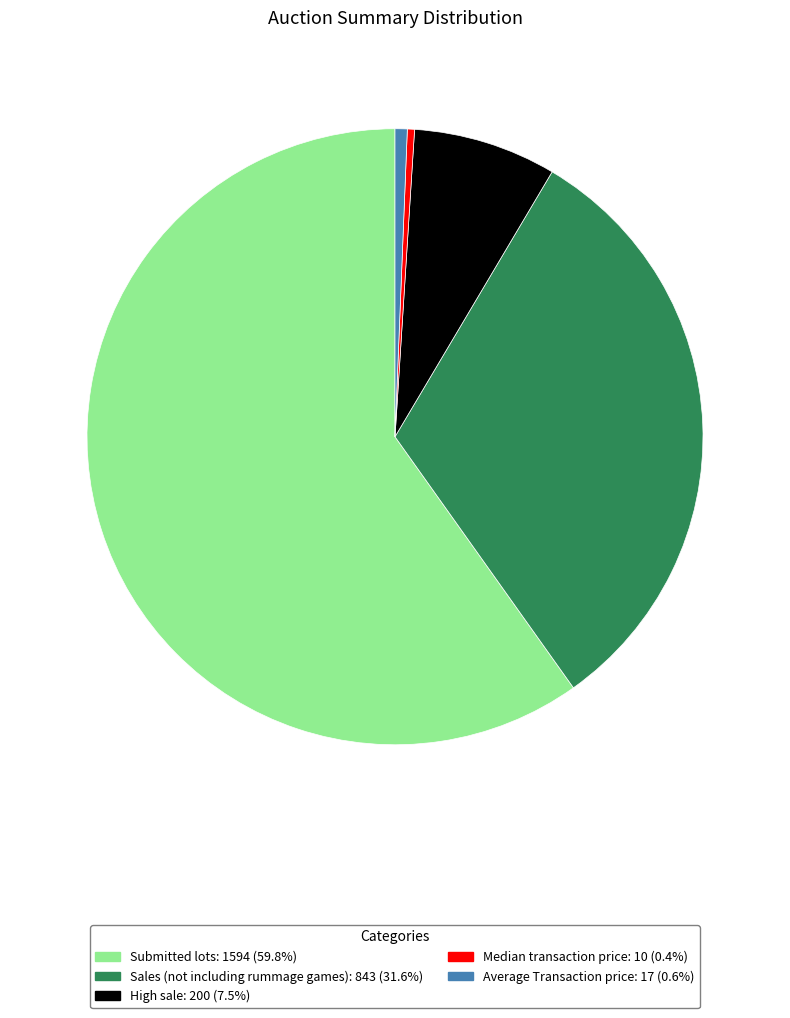

Which category has the biggest portion of the pie?

Submitted lots